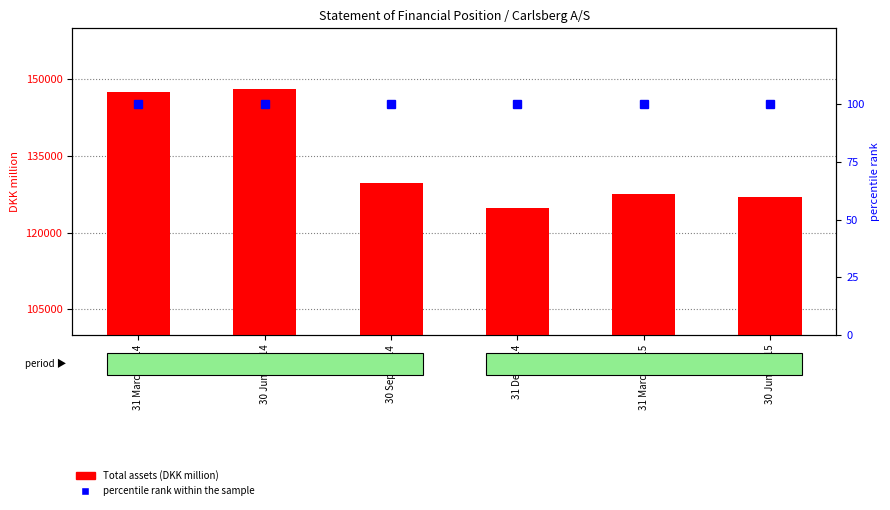

Reading right to left, extract all data points from this chart.

Total assets (DKK million): 30 June 2015=126906	31 March 2015=127574	31 Dec 2014=124901	30 Sept 2014=129740	30 June 2014=148034	31 March 2014=147547
percentile rank within the sample: 30 June 2015=100	31 March 2015=100	31 Dec 2014=100	30 Sept 2014=100	30 June 2014=100	31 March 2014=100